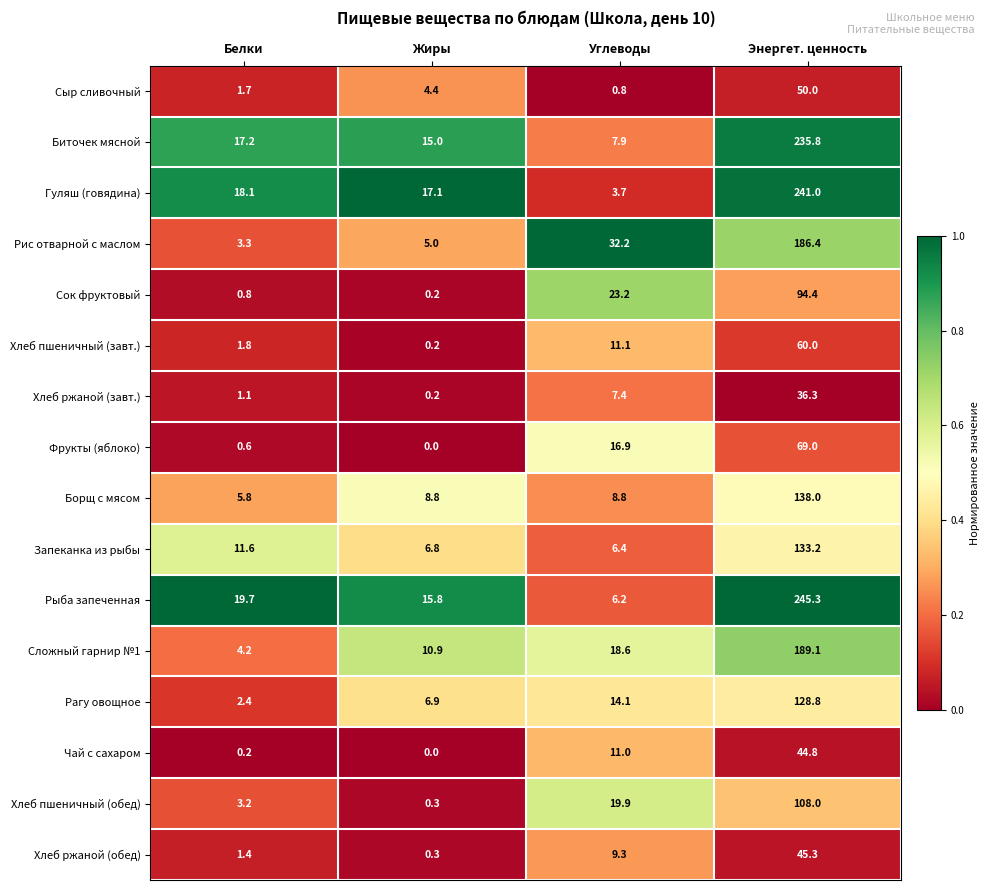

At how many categories does at least one series exceed 0?

4